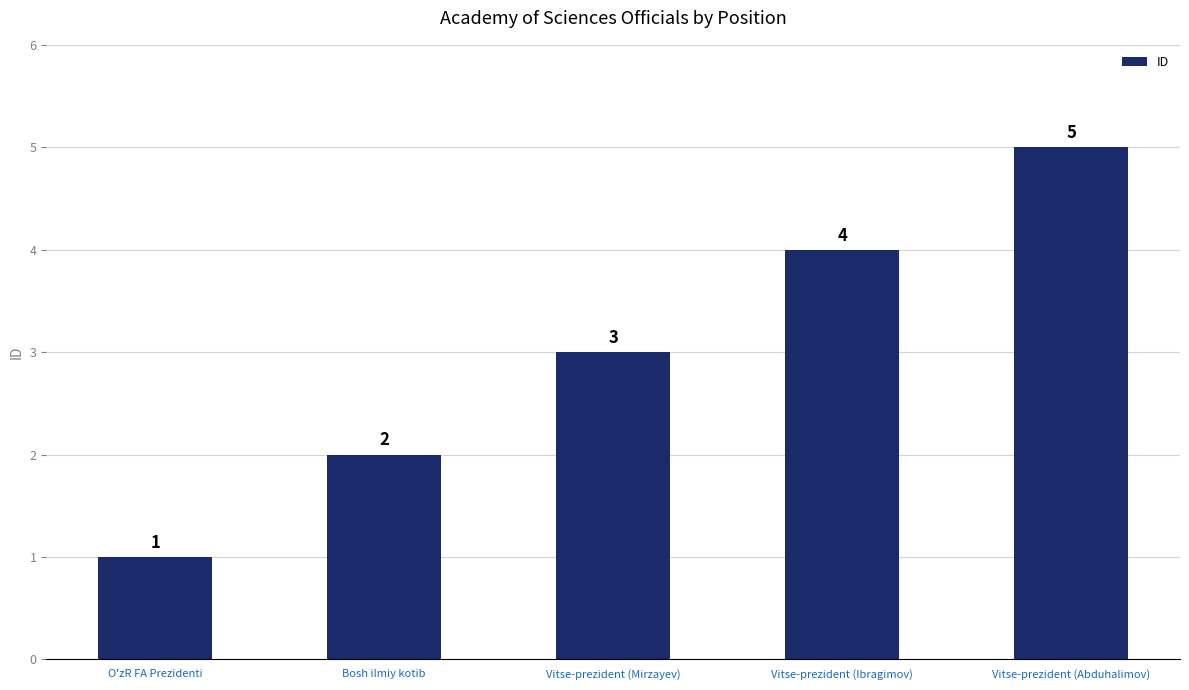

Which has a higher value, O'zR FA Prezidenti or Vitse-prezident (Ibragimov)?

Vitse-prezident (Ibragimov)